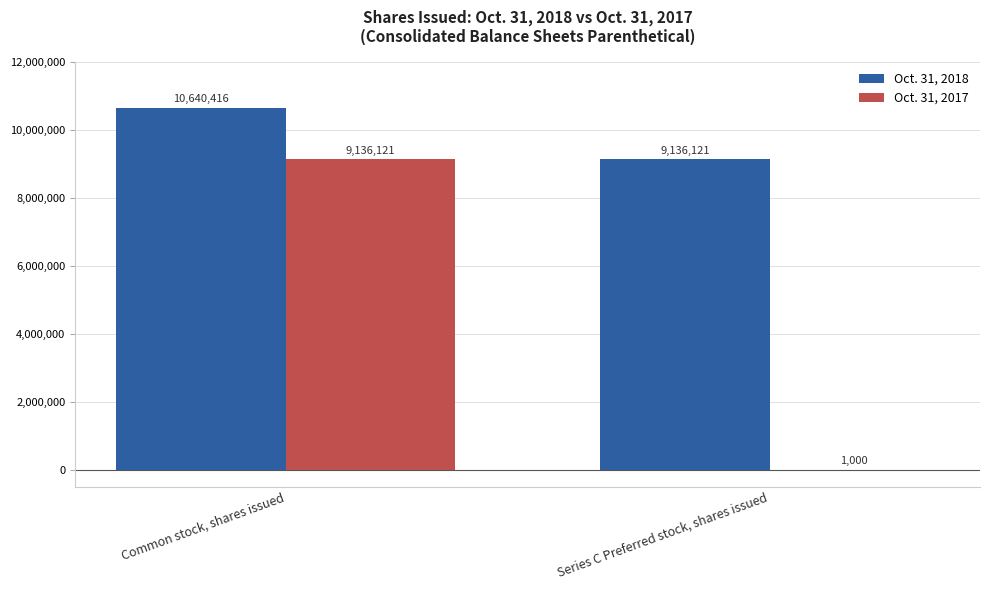

What value does the Oct. 31, 2017 series have at Series C Preferred stock, shares issued?

1000